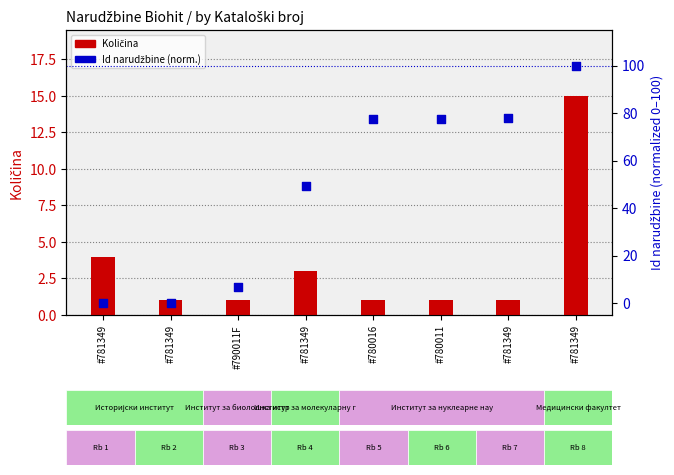

Which series reaches the minimum Y coordinate?

Id narudžbine (norm.)